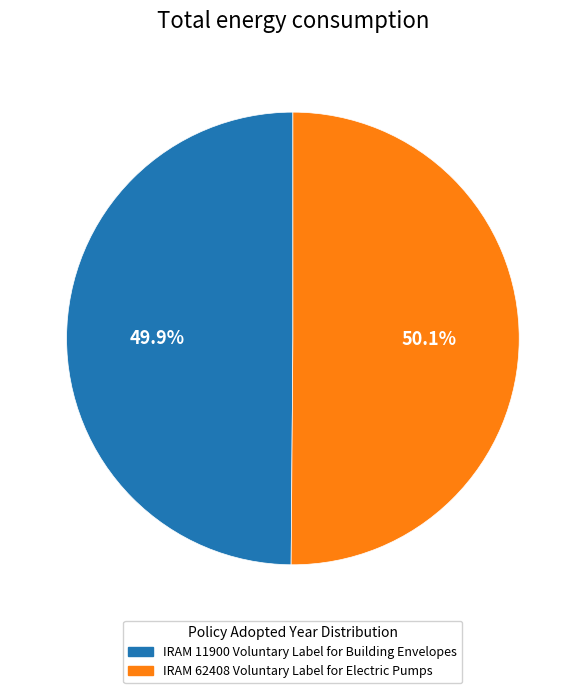

How much of the chart is everything except IRAM 11900 Voluntary Label for Building Envelopes?

50.1%